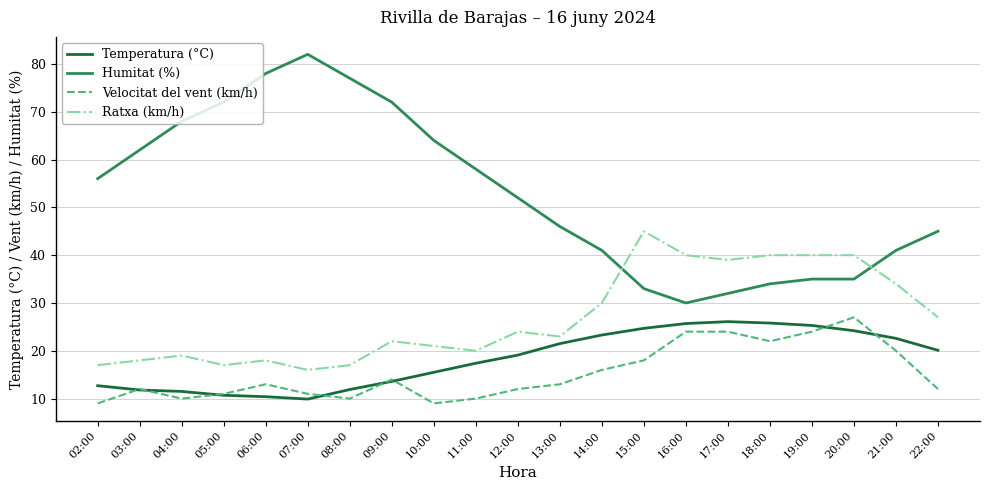

True or false: Temperatura (°C) and Velocitat del vent (km/h) intersect in this chart.

True